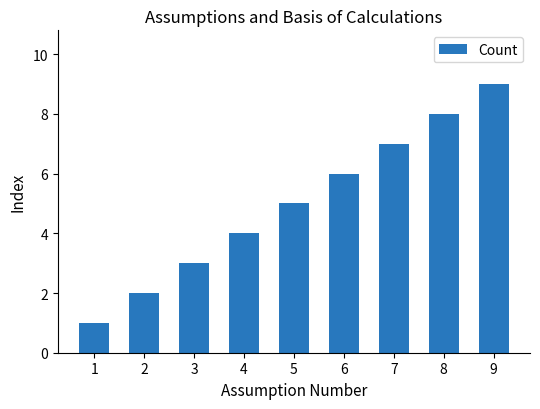

Reading left to right, extract all data points from this chart.

1	2	3	4	5	6	7	8	9